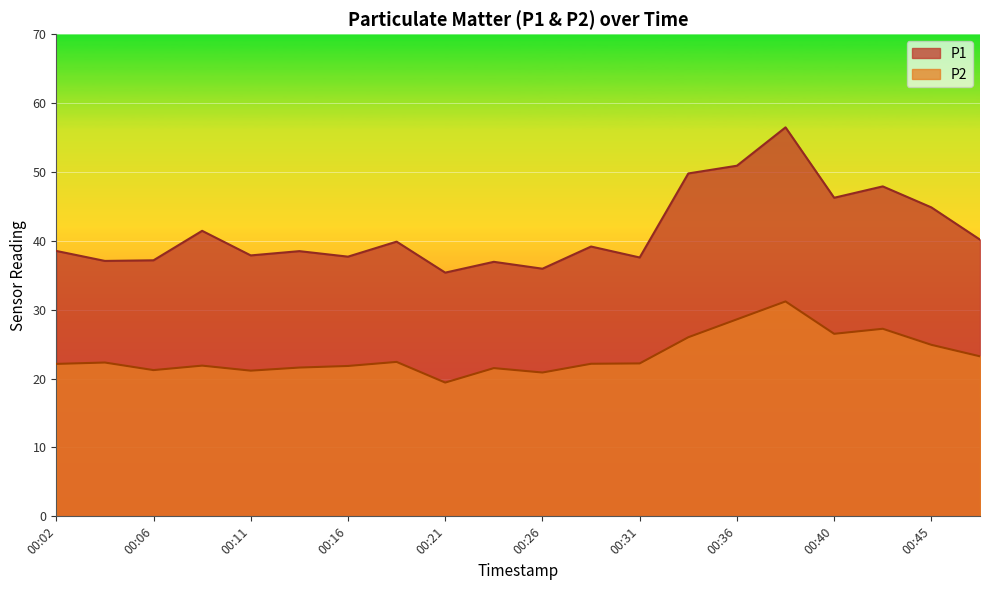

What is the difference between the second highest and second lowest values in the P1 series?

14.9